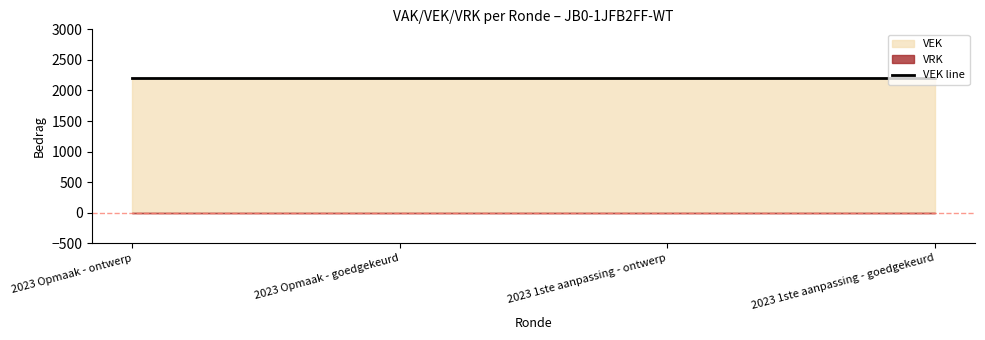

What position from the left is 2023 1ste aanpassing - ontwerp?

3